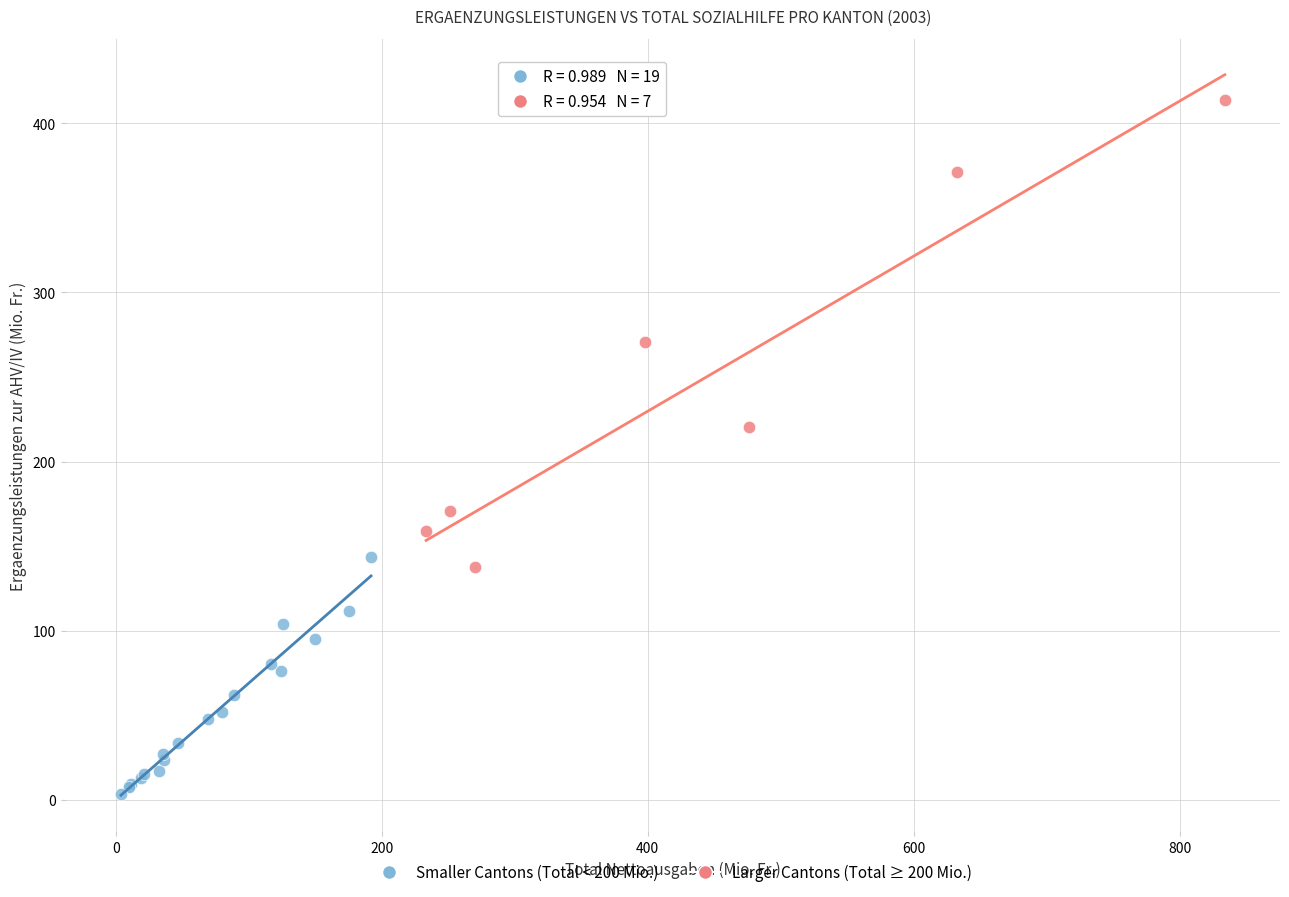

Which series has the widest spread of Y values?

Larger Cantons (Total ≥ 200 Mio.)